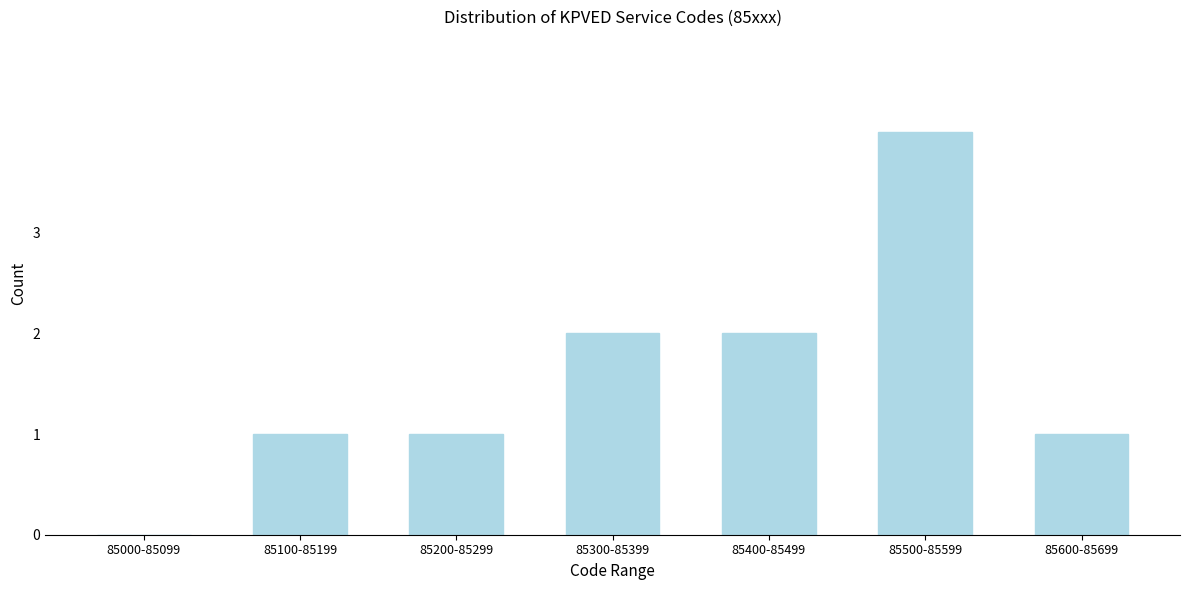

Reading left to right, list all the values displayed in this chart.

85000-85099=0	85100-85199=1	85200-85299=1	85300-85399=2	85400-85499=2	85500-85599=4	85600-85699=1